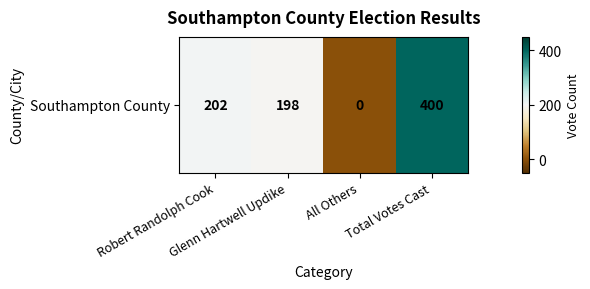

Reading left to right, extract all data points from this chart.

Robert Randolph Cook=202	Glenn Hartwell Updike=198	All Others=0	Total Votes Cast=400